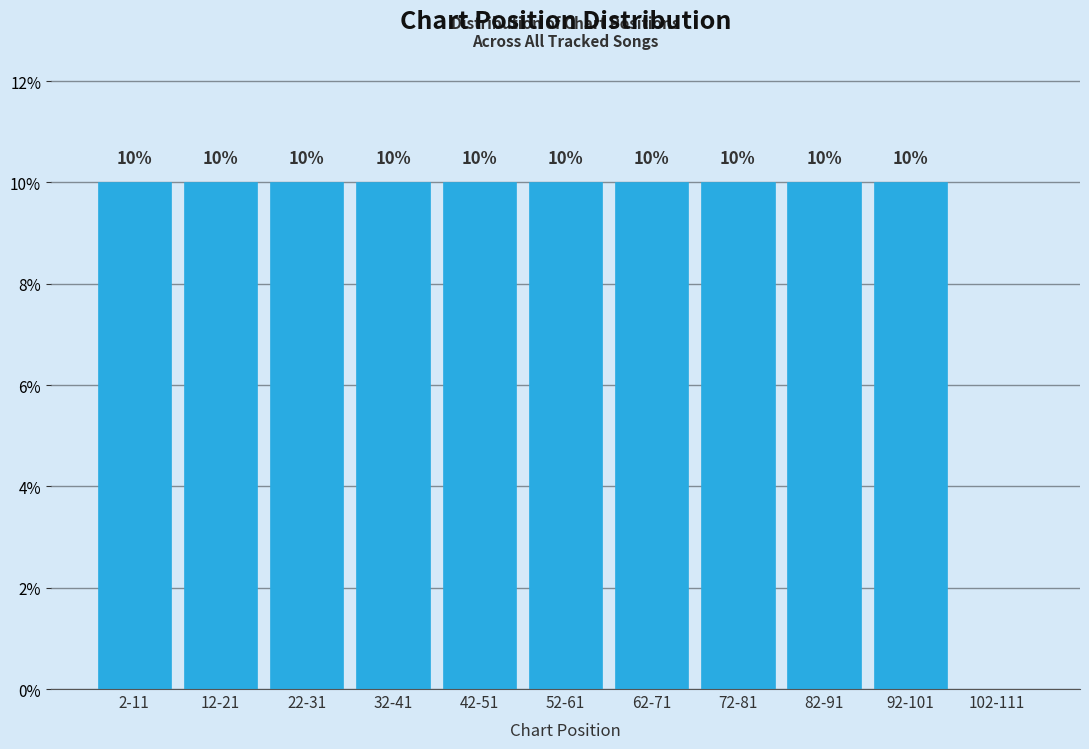

Reading right to left, transcribe all the data shown in this chart.

102-111=0	92-101=10	82-91=10	72-81=10	62-71=10	52-61=10	42-51=10	32-41=10	22-31=10	12-21=10	2-11=10